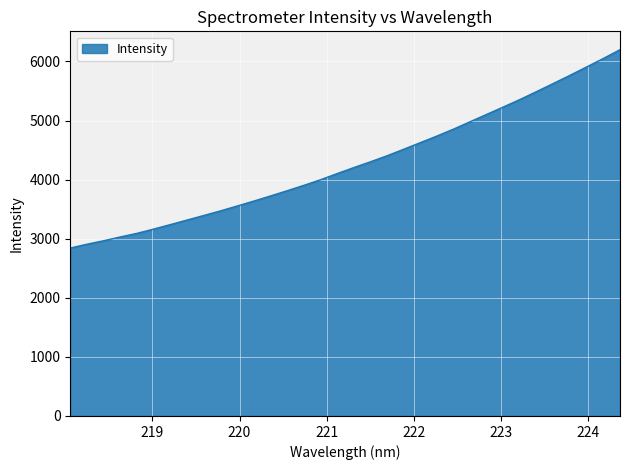

What is the difference between the maximum and minimum values?

3357.6